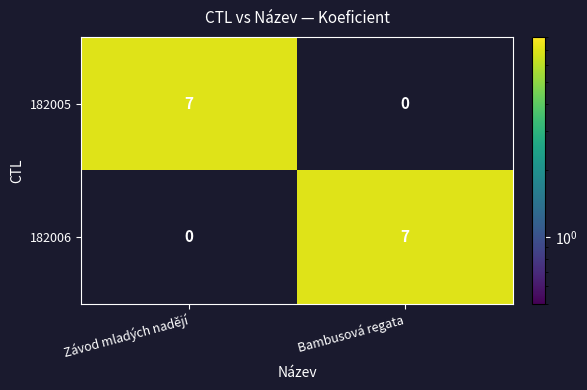

How many positive values does the 182005 series have?

1